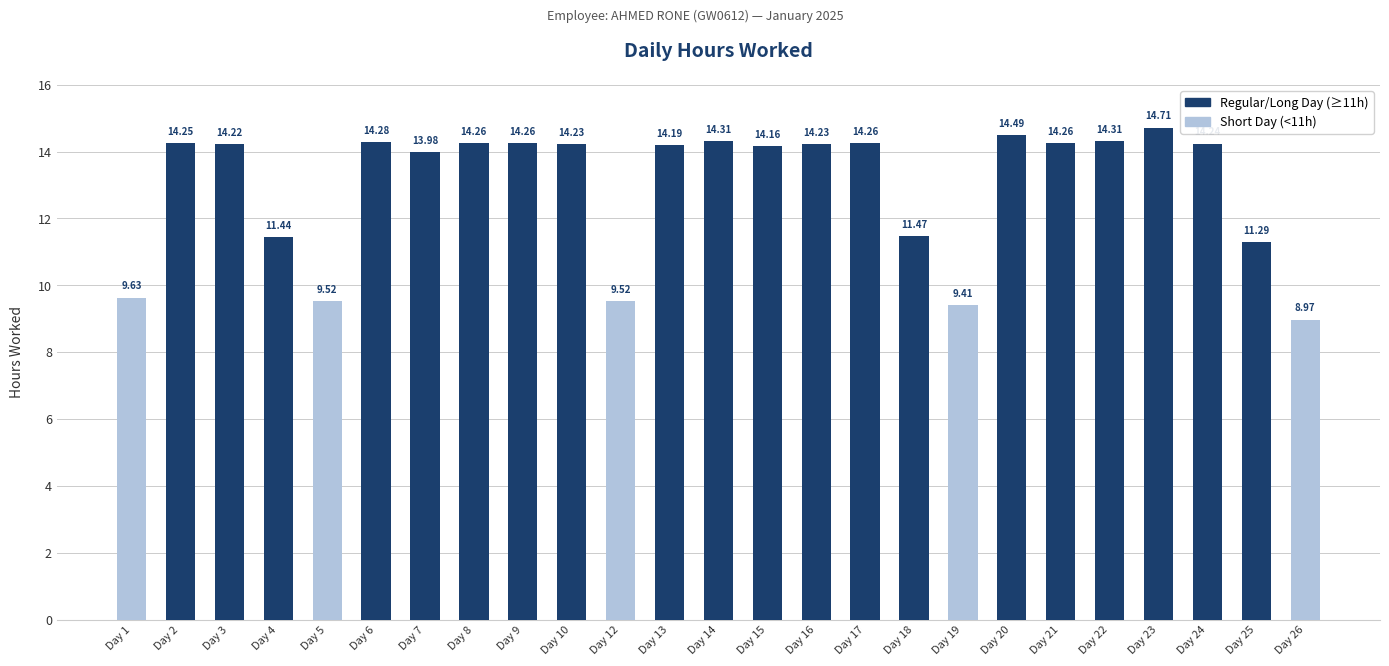

The value at Day 5 is 2.5. True or false?

False